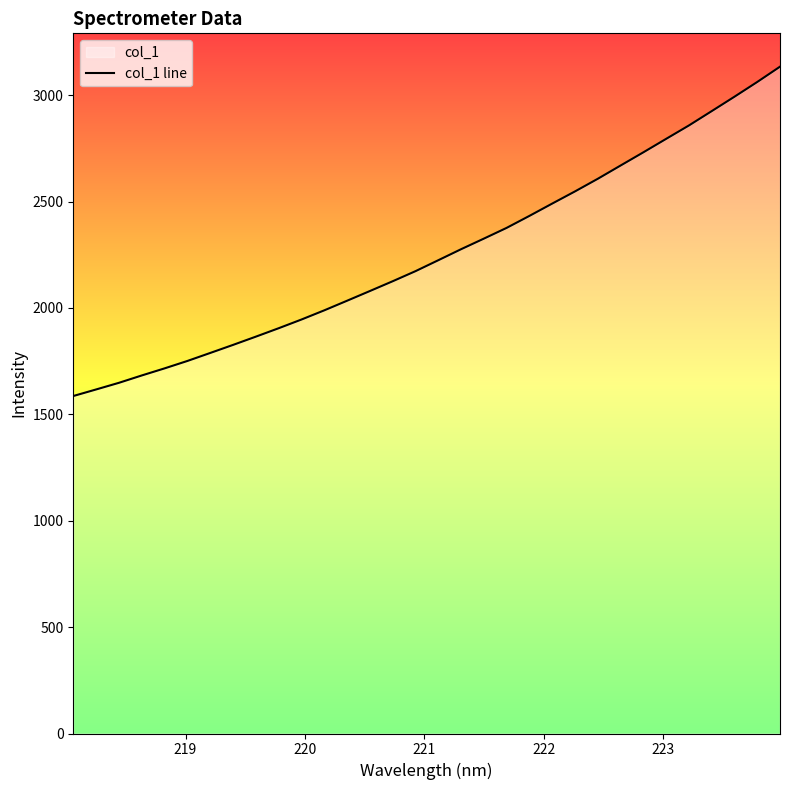

Does the chart display data point markers on the line(s)?

No